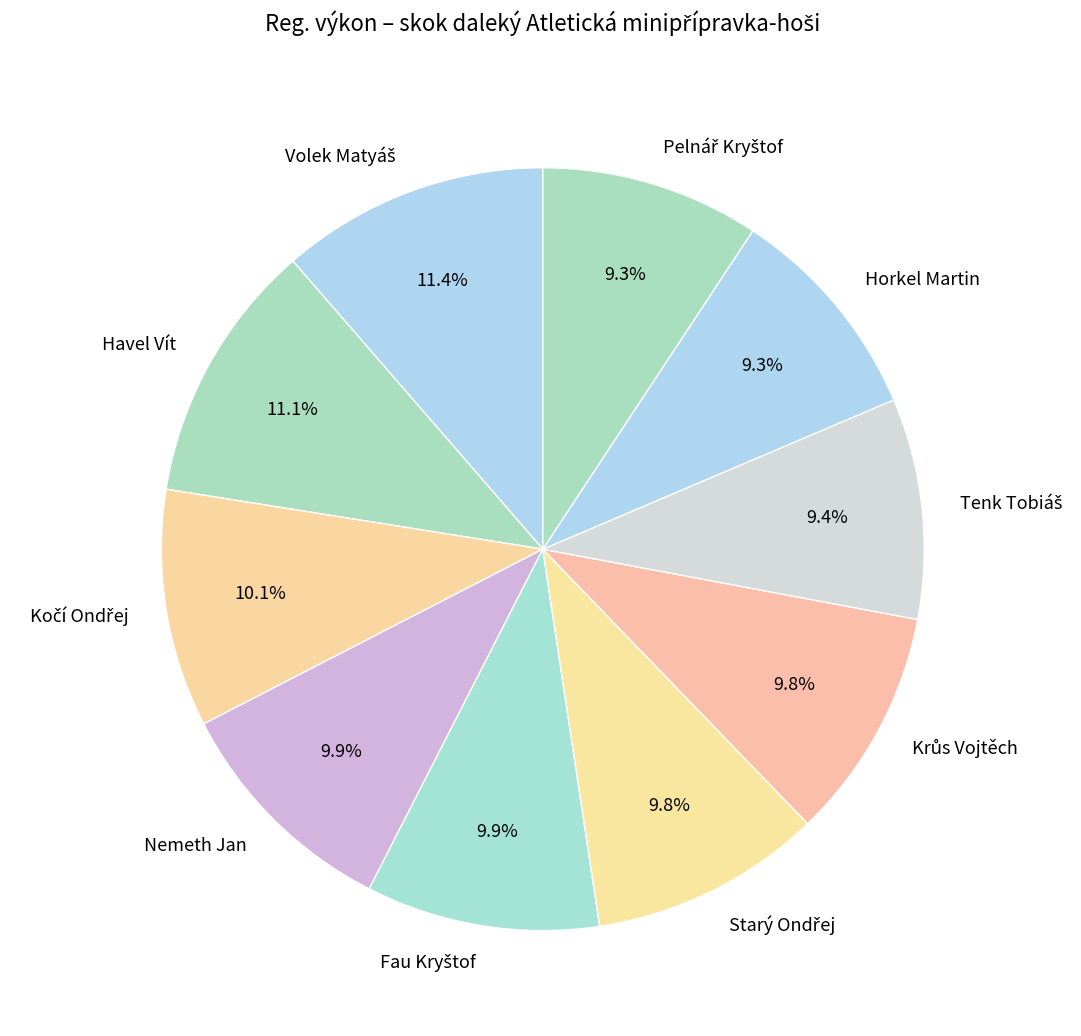

The Nemeth Jan slice represents 17% of the pie. True or false?

False